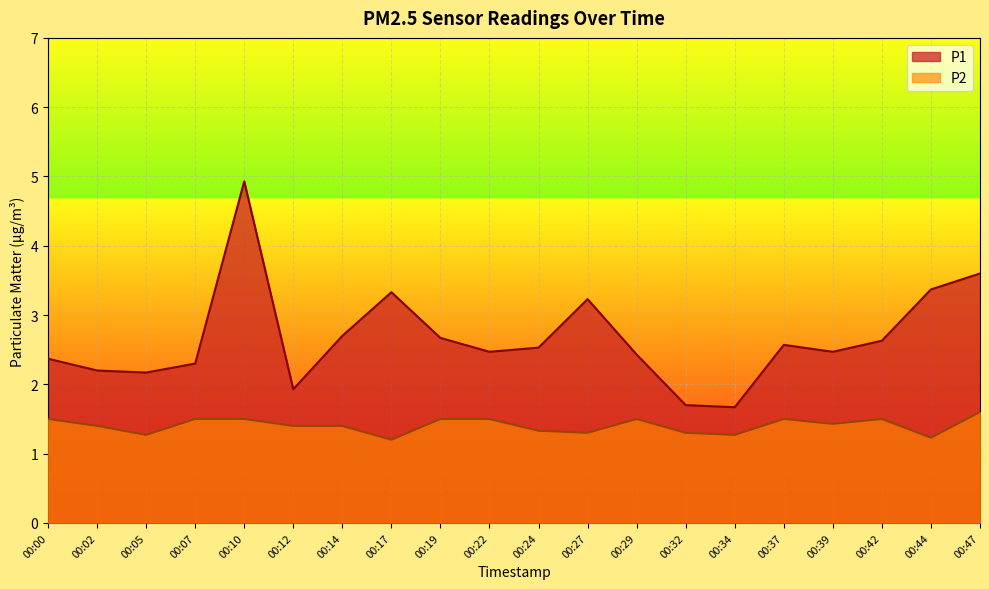

True or false: P2 and P1 intersect in this chart.

False